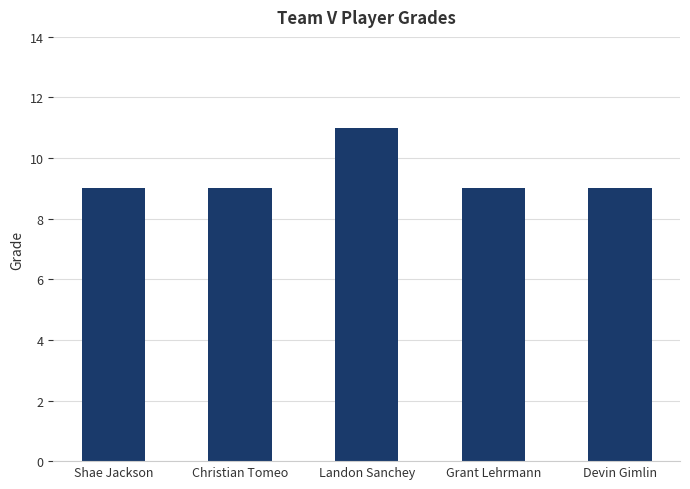

What is the difference between the maximum and minimum values?

2